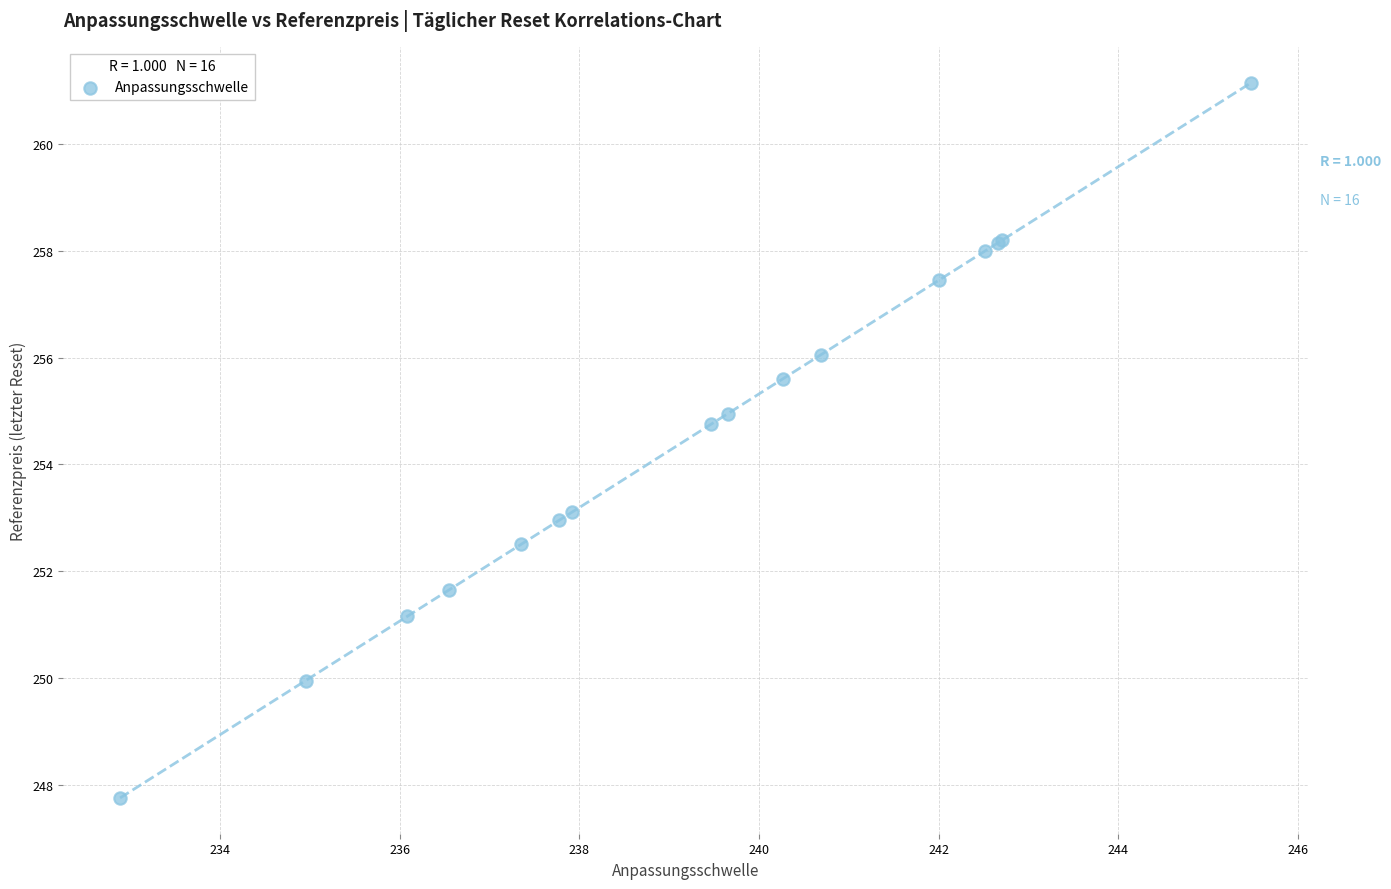

What Y value in the scatter plot is closest to 254?

254.8